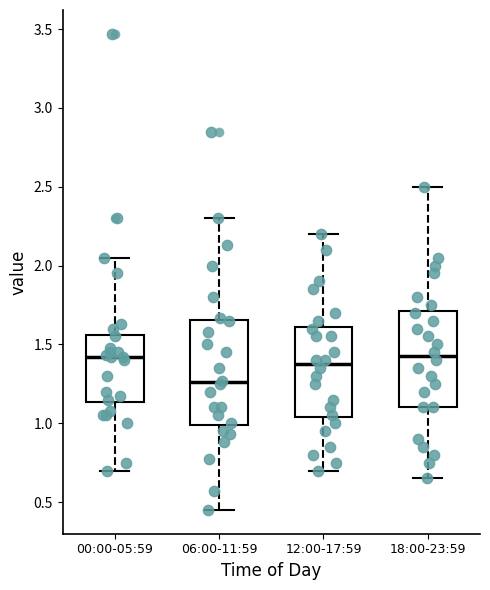

Where does the lower whisker of the box for 06:00-11:59 end on the y-axis? The values are not printed on the chart, so give them approximately, as read against the axis.

0.45